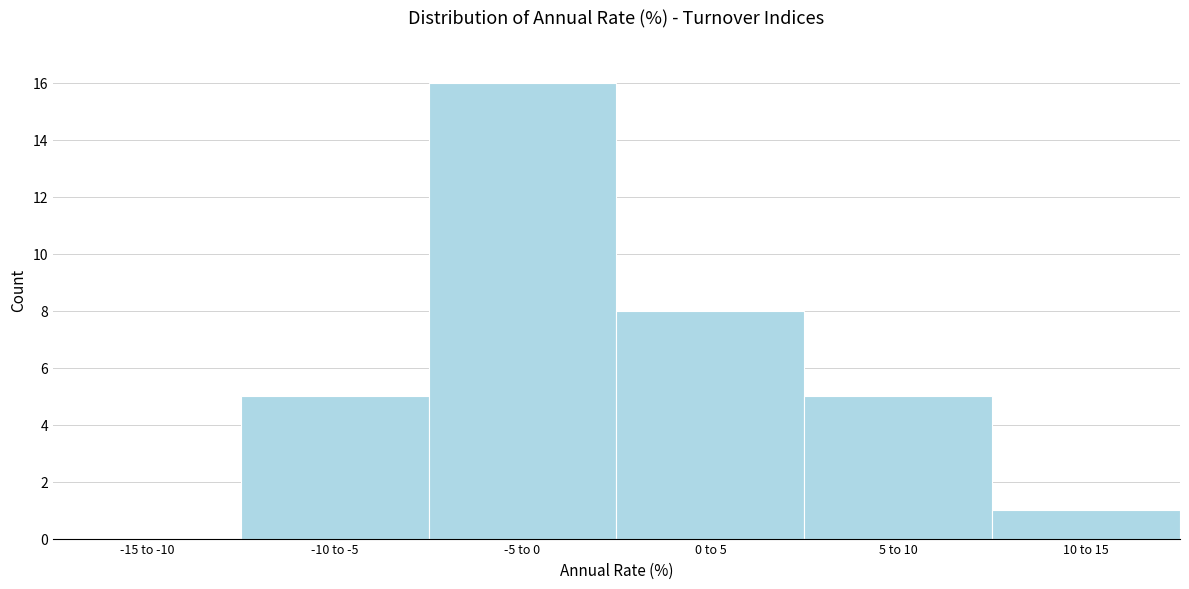

Reading left to right, what are all the values shown in this chart?

-15 to -10=0	-10 to -5=5	-5 to 0=16	0 to 5=8	5 to 10=5	10 to 15=1